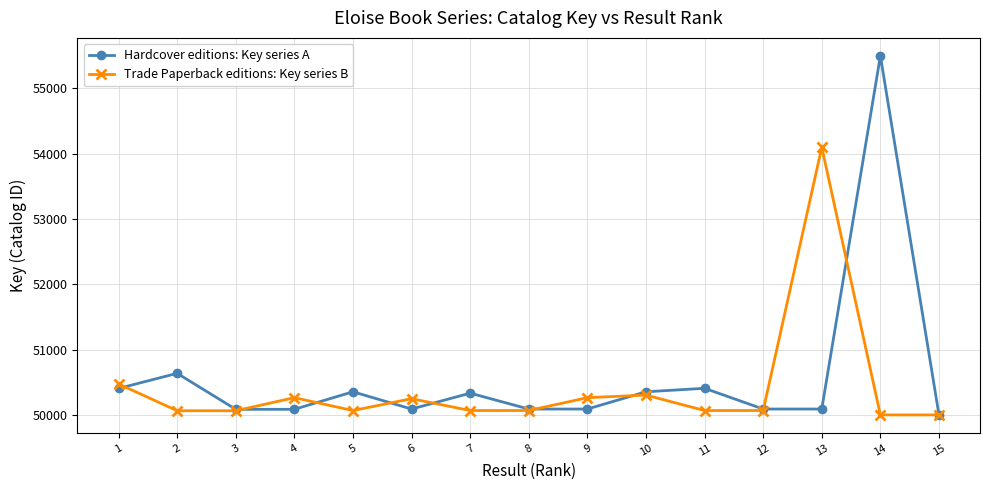

Which series has the largest total across all categories?

Hardcover editions: Key series A